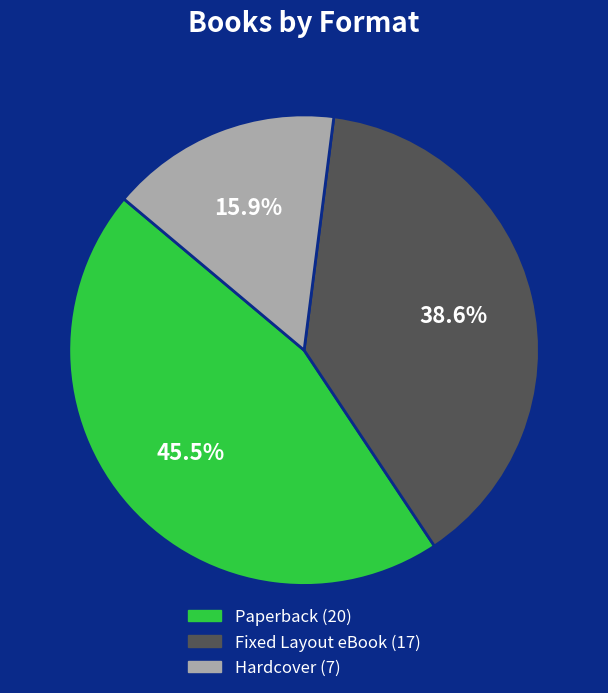

To the nearest percent, what percentage of the pie is Hardcover?

16%